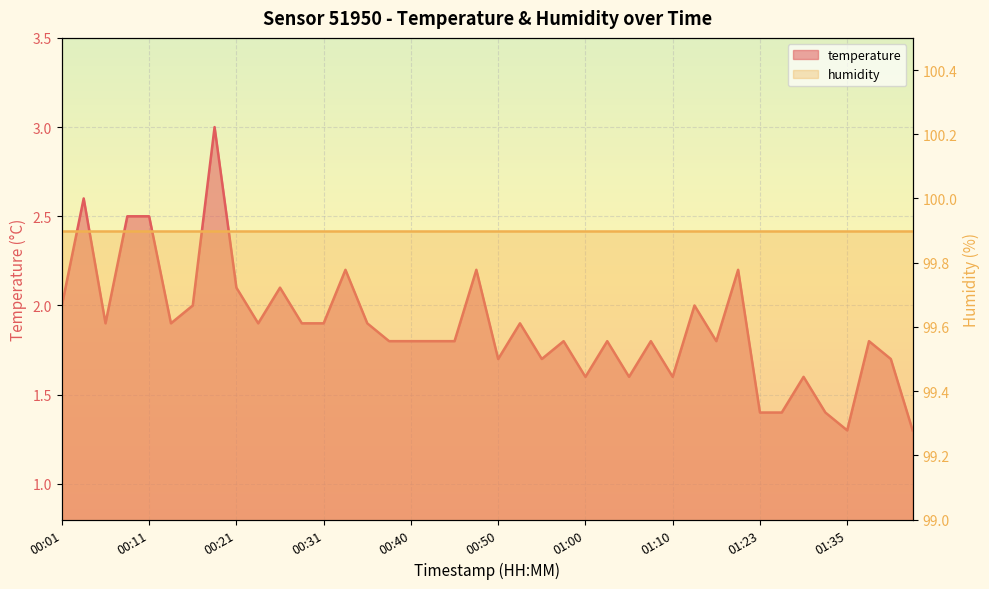

What is the sum of all values?

75.2